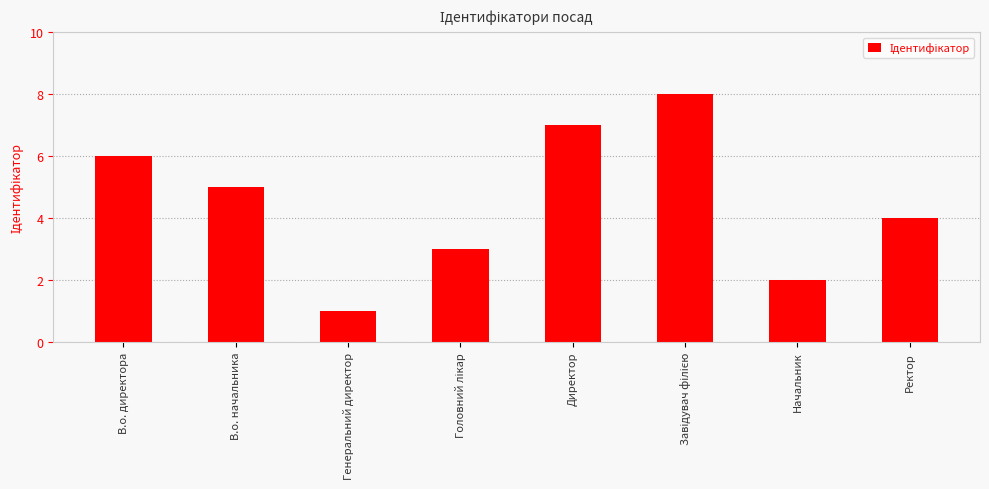

What is the maximum value shown in the chart?

8